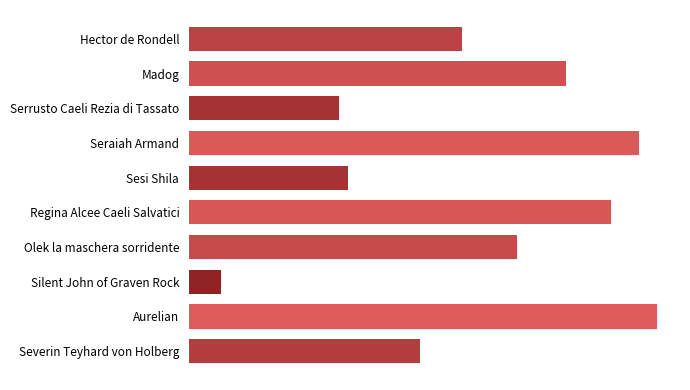

Are the bars horizontal?

Yes